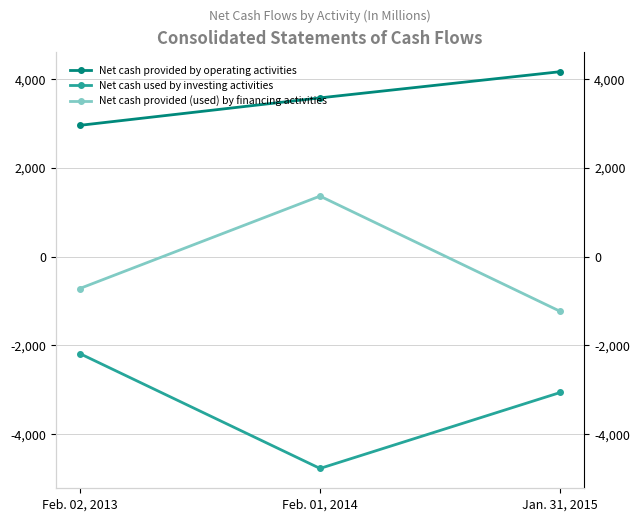

Where is Net cash provided (used) by financing activities nearest to the value 62?

Feb. 02, 2013